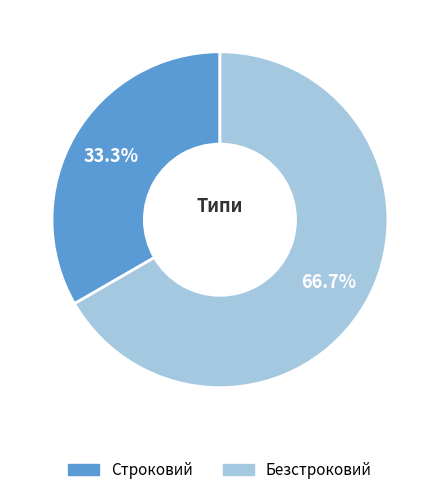

Is there any slice that represents more than half of the pie?

Yes